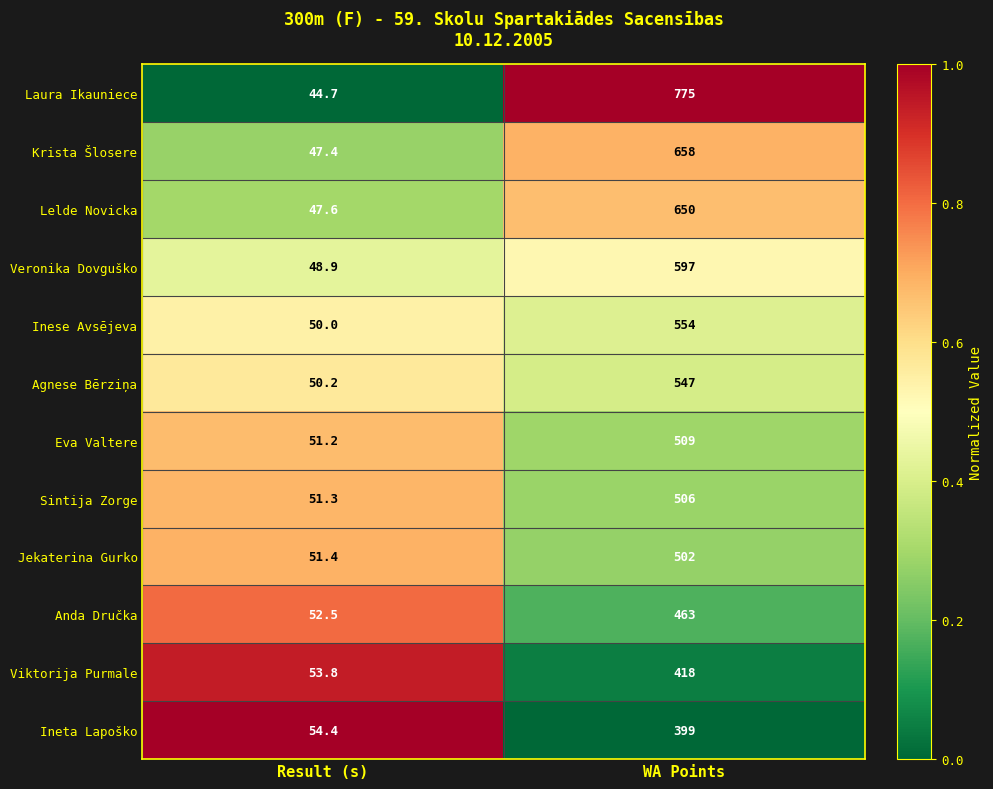

What is the maximum value shown in the chart?

775.0